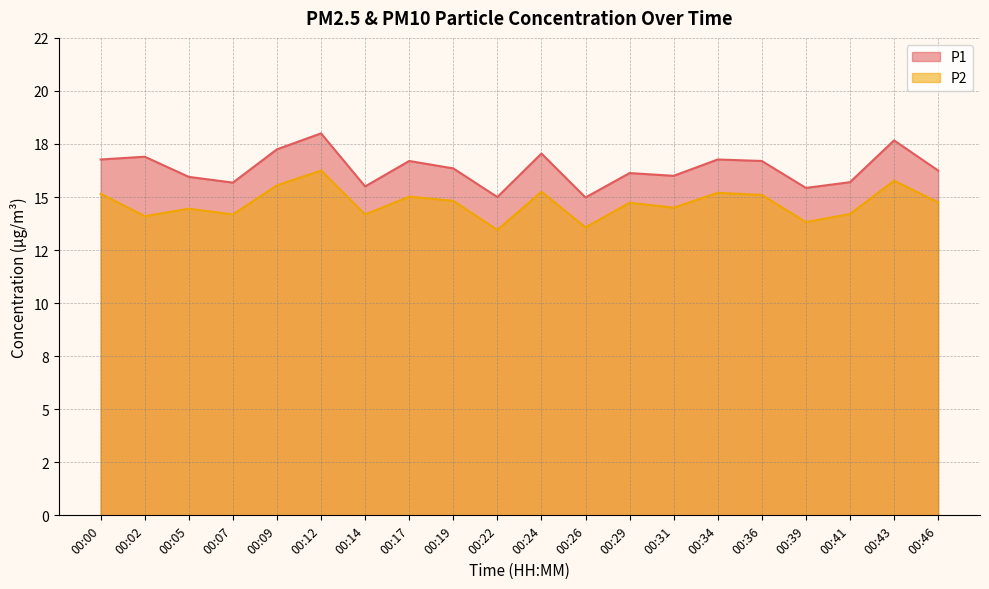

List the labels in order of P2 value, largest first.

00:12, 00:43, 00:09, 00:24, 00:34, 00:00, 00:36, 00:17, 00:19, 00:46, 00:29, 00:31, 00:05, 00:41, 00:07, 00:14, 00:02, 00:39, 00:26, 00:22